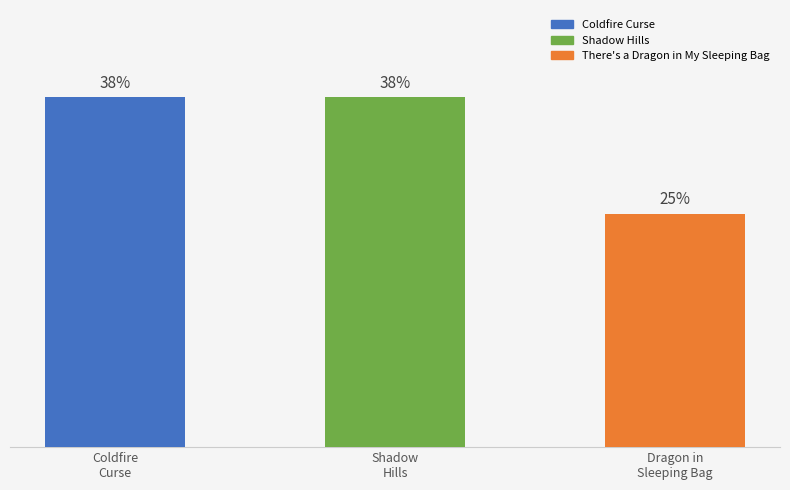

Are the bars horizontal?

No